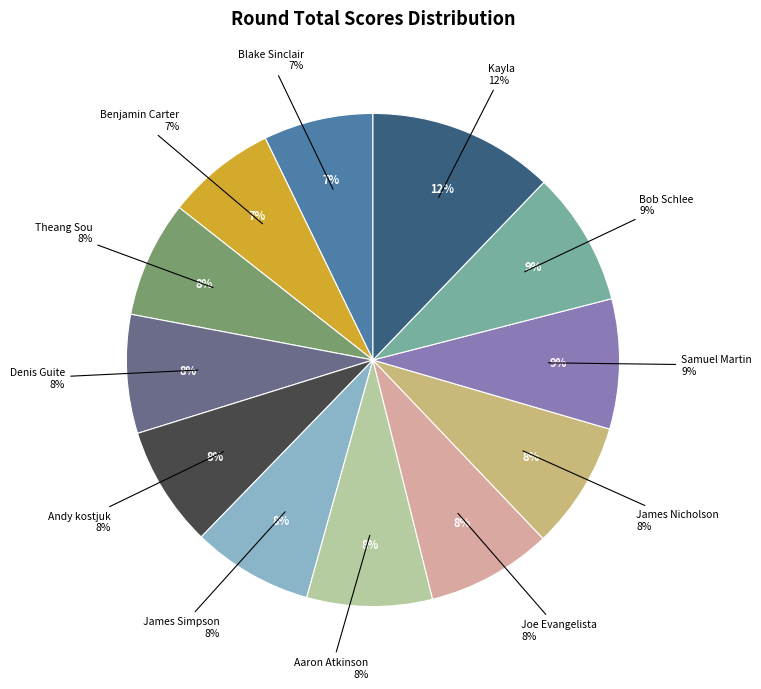

Which has a higher value, James Nicholson or Joe Evangelista?

James Nicholson